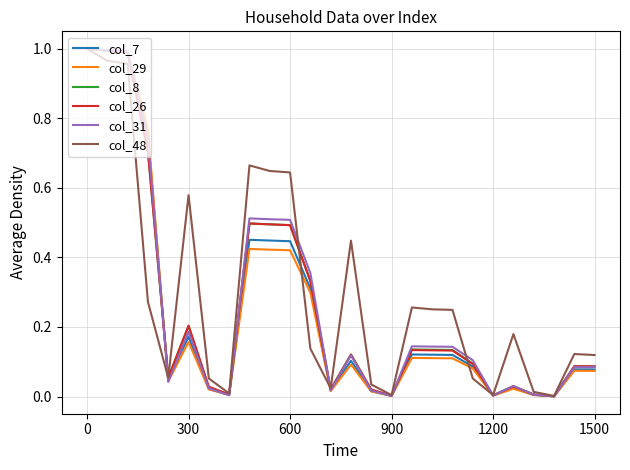

The col_26 series shows 0.7 at 600. True or false?

False